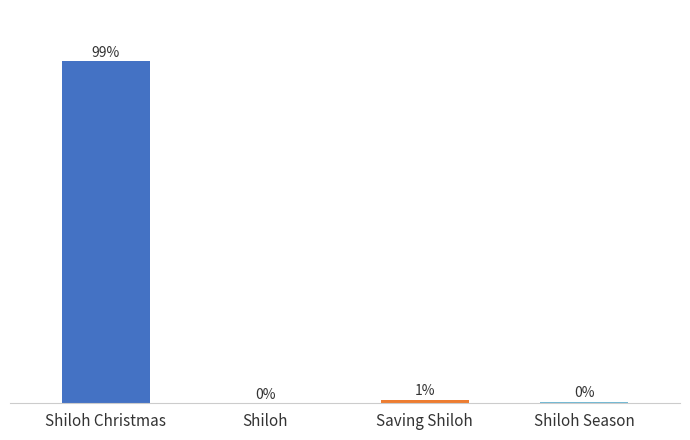

At which label is the value closest to 49?

Saving Shiloh